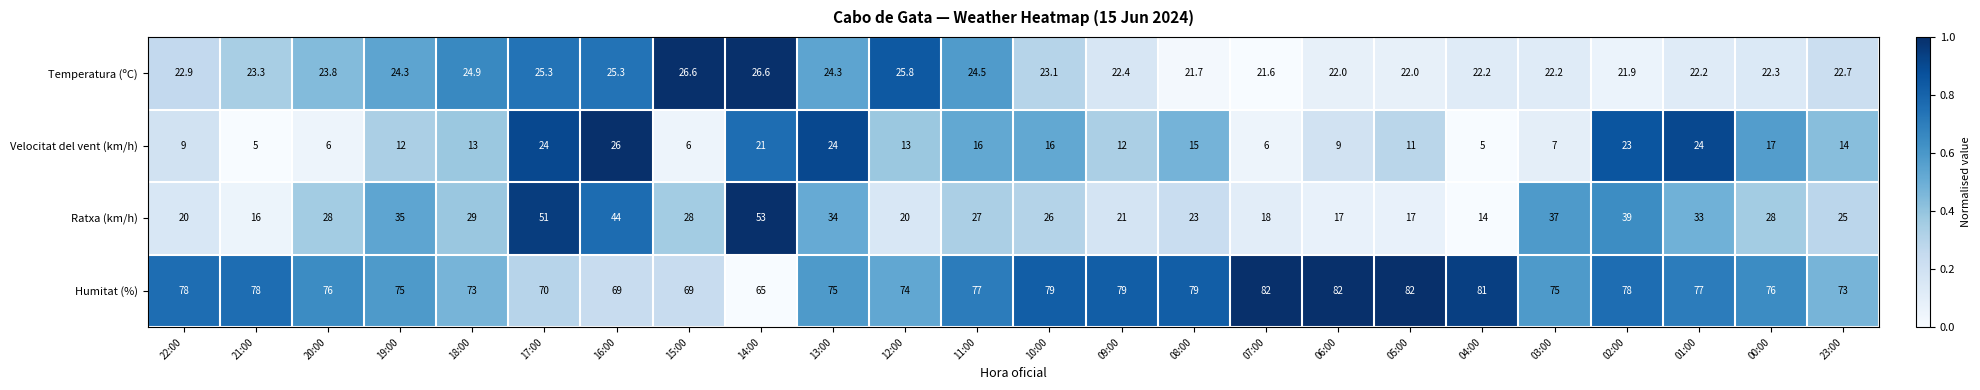

The Ratxa (km/h) series shows 30.1 at 22:00. True or false?

False